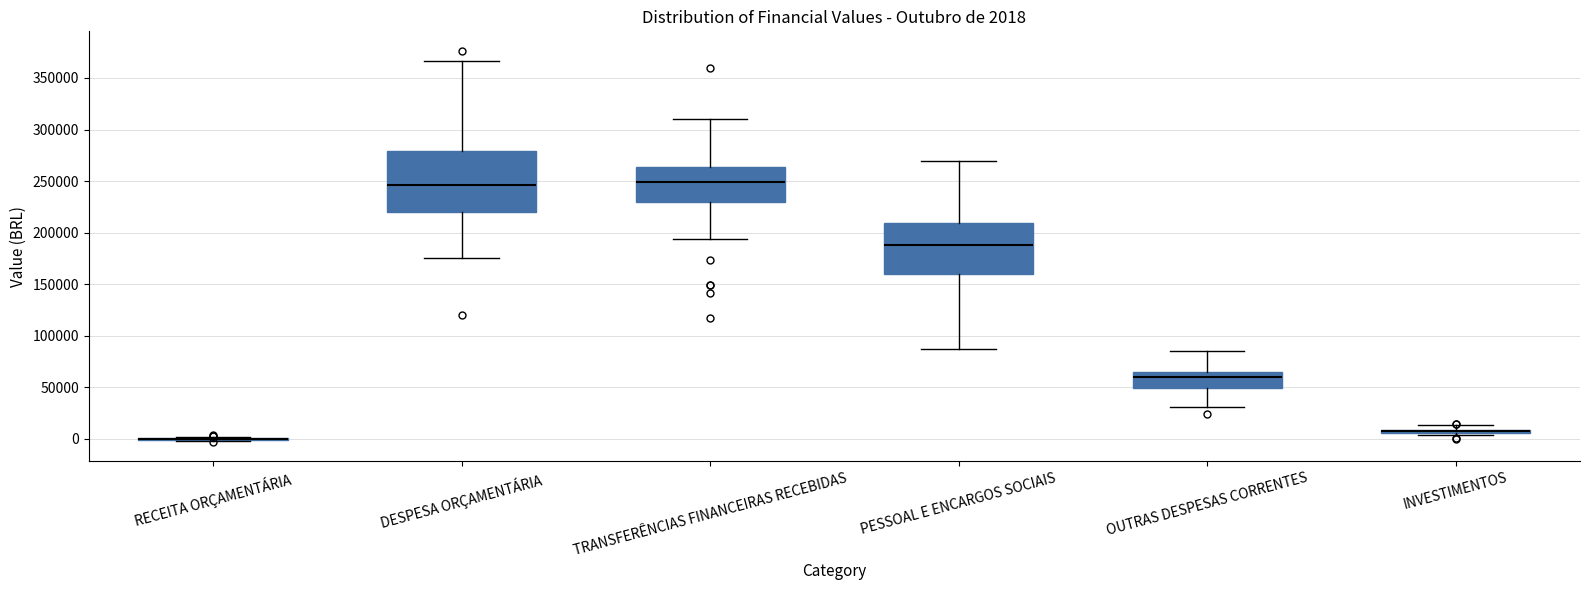

Comparing the boxes themselves (not the whiskers), which one is the tallest?

DESPESA ORÇAMENTÁRIA